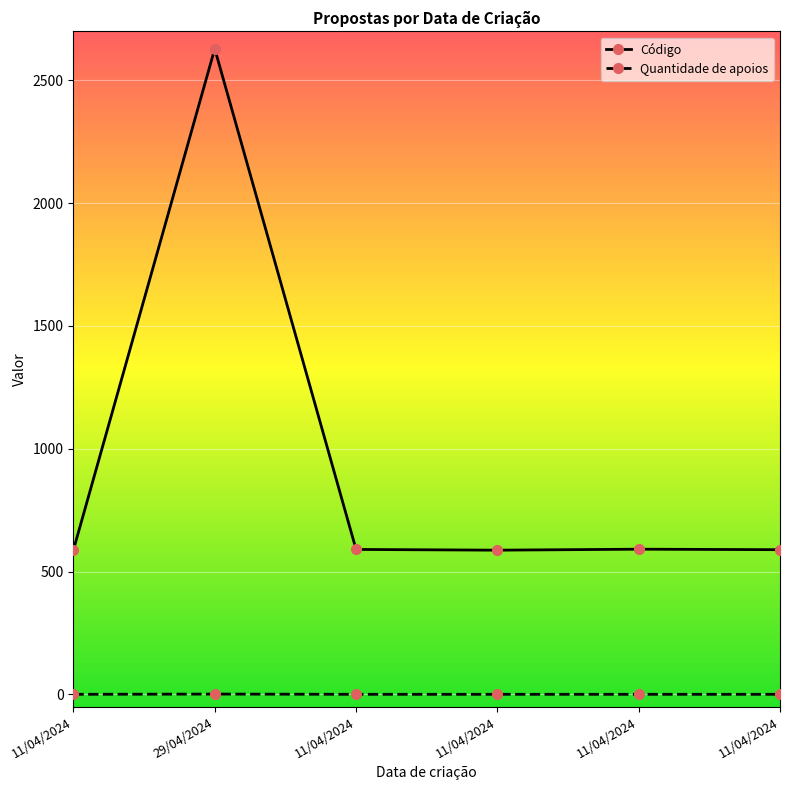

True or false: Código has a value of 589 at 11/04/2024.

True